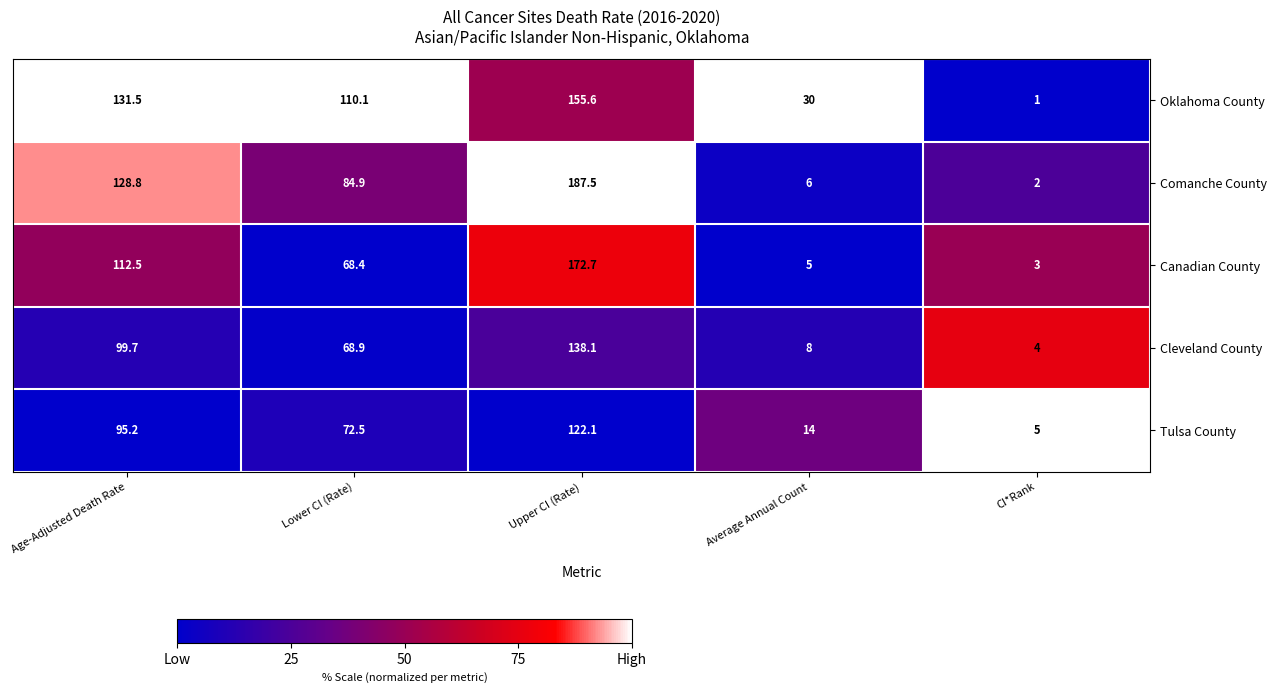

Reading right to left, transcribe all the data shown in this chart.

Oklahoma County: CI*Rank=1.0	Average Annual Count=30.0	Upper CI (Rate)=155.6	Lower CI (Rate)=110.1	Age-Adjusted Death Rate=131.5
Comanche County: CI*Rank=2.0	Average Annual Count=6.0	Upper CI (Rate)=187.5	Lower CI (Rate)=84.9	Age-Adjusted Death Rate=128.8
Canadian County: CI*Rank=3.0	Average Annual Count=5.0	Upper CI (Rate)=172.7	Lower CI (Rate)=68.4	Age-Adjusted Death Rate=112.5
Cleveland County: CI*Rank=4.0	Average Annual Count=8.0	Upper CI (Rate)=138.1	Lower CI (Rate)=68.9	Age-Adjusted Death Rate=99.7
Tulsa County: CI*Rank=5.0	Average Annual Count=14.0	Upper CI (Rate)=122.1	Lower CI (Rate)=72.5	Age-Adjusted Death Rate=95.2